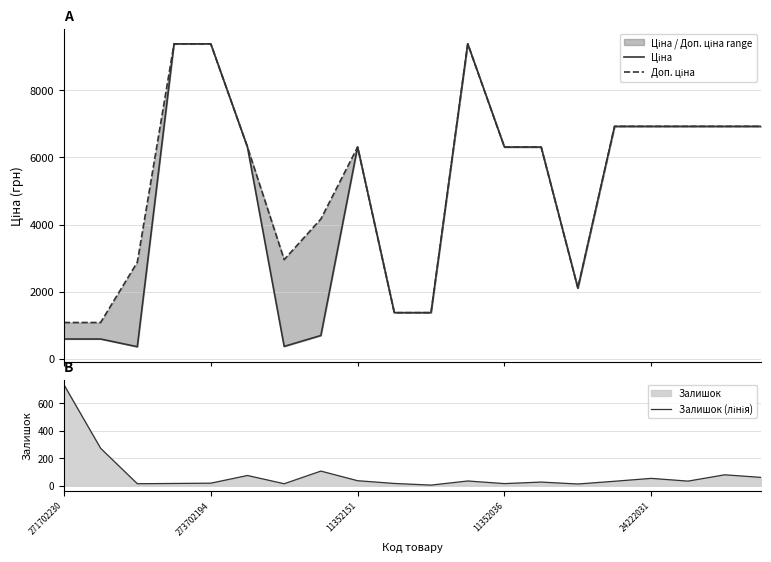

What is the label of the 2nd point from the left?

273702194